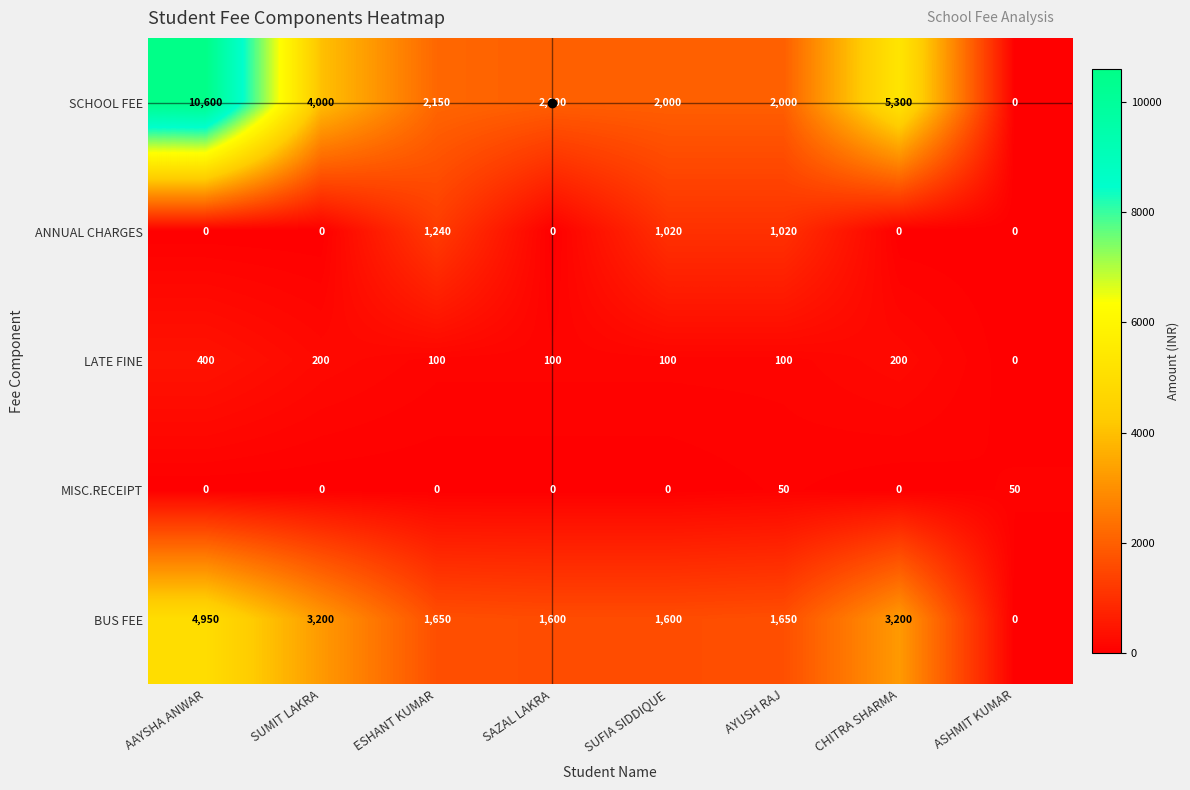

Count the number of categories in the chart.

8